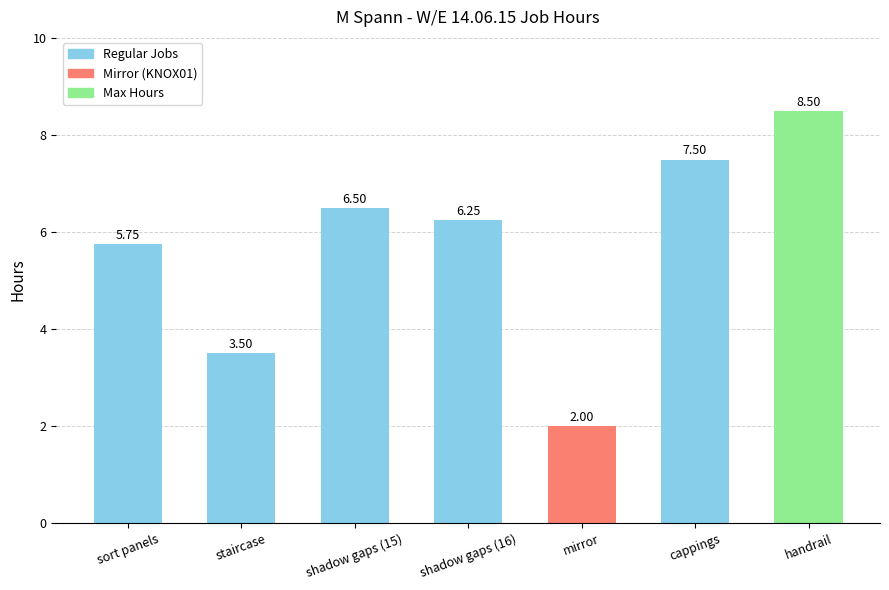

What is the difference between the second highest and minimum values?

5.5